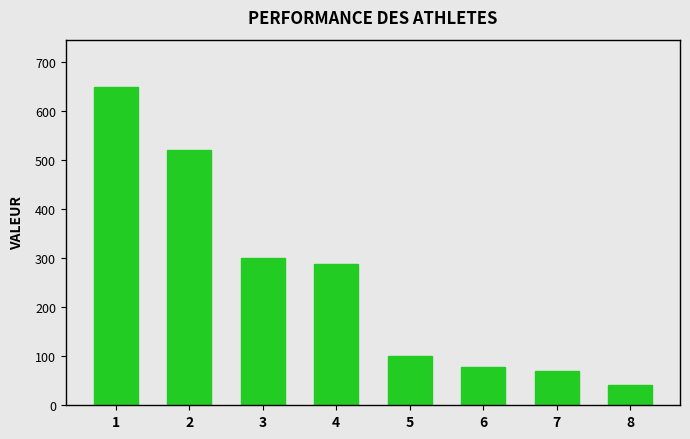

What is the difference between the values at 1 and 3?

348